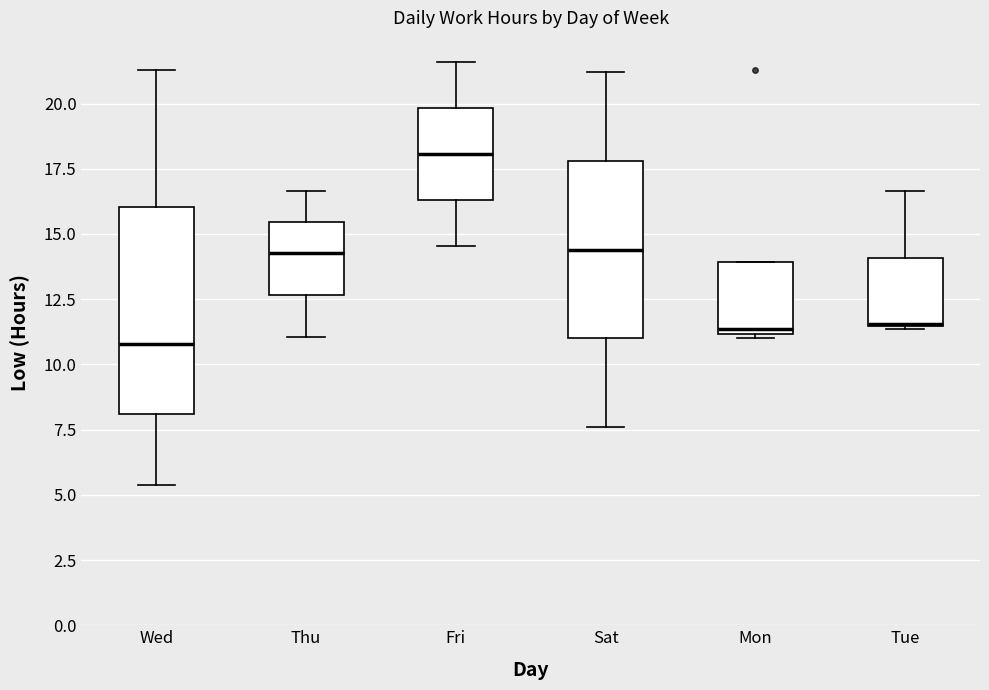

Which box has the highest median line?

Fri